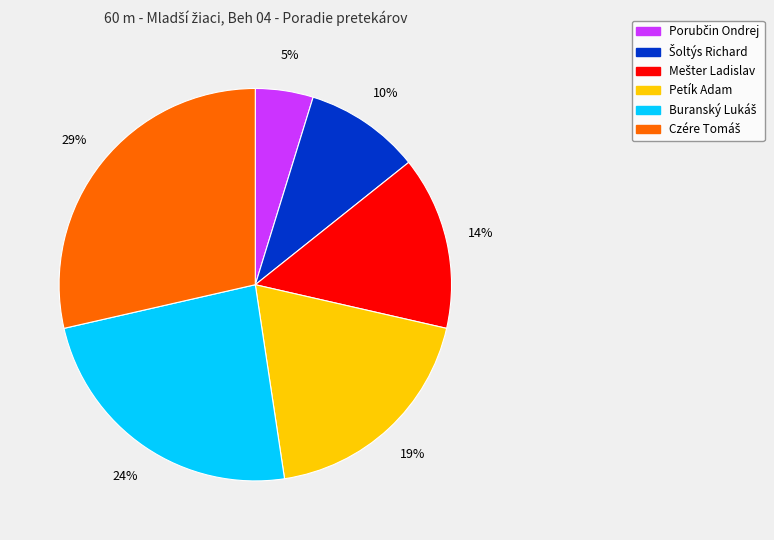

Is there any slice that represents more than half of the pie?

No